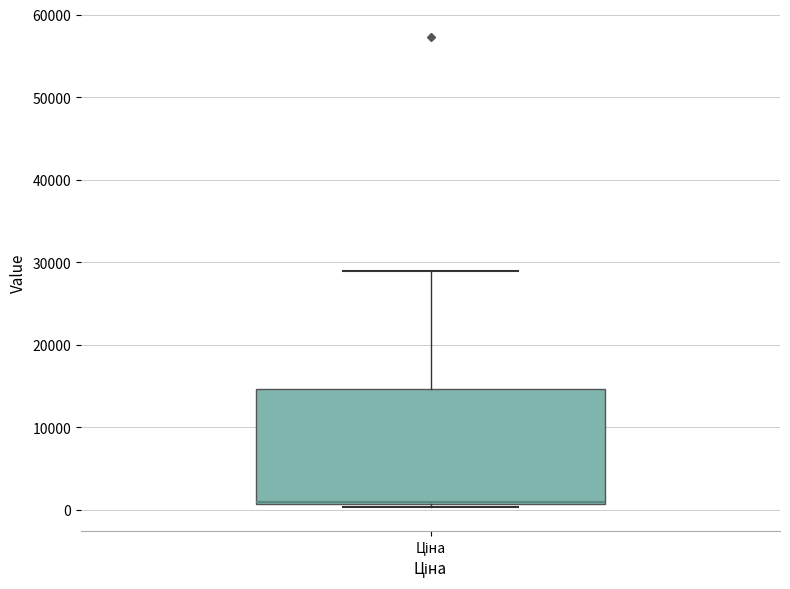

Read this box plot against the y-axis: the position of the median line, the range covered by the box, and the ends of both whiskers. The values are not printed on the chart, so give them approximately, as read against the axis.

median 1000 (just above the box's lower edge), box 1000 to 15000, whiskers 0 to 29000